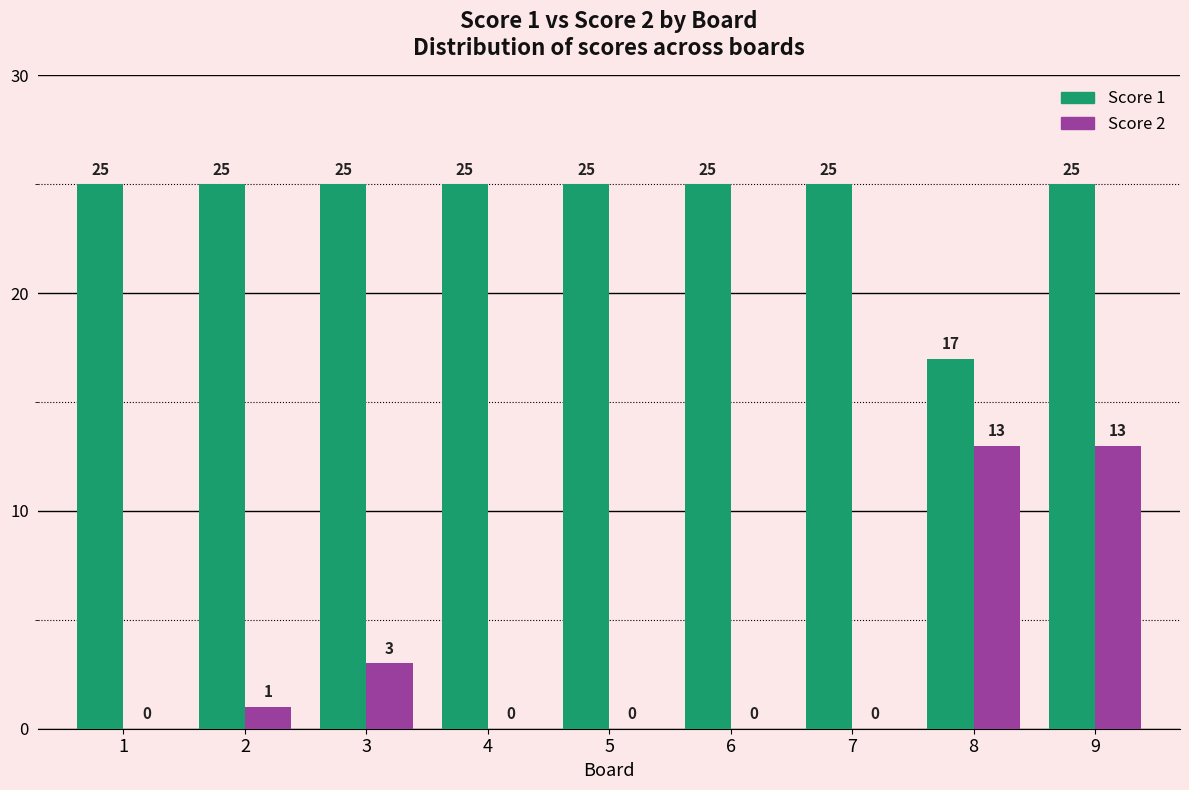

Which series has the largest total across all categories?

Score 1